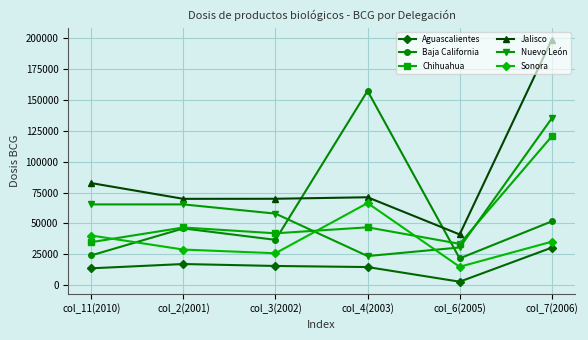

Is the value of Nuevo León at col_3(2002) greater than the value of Baja California at col_2(2001)?

Yes